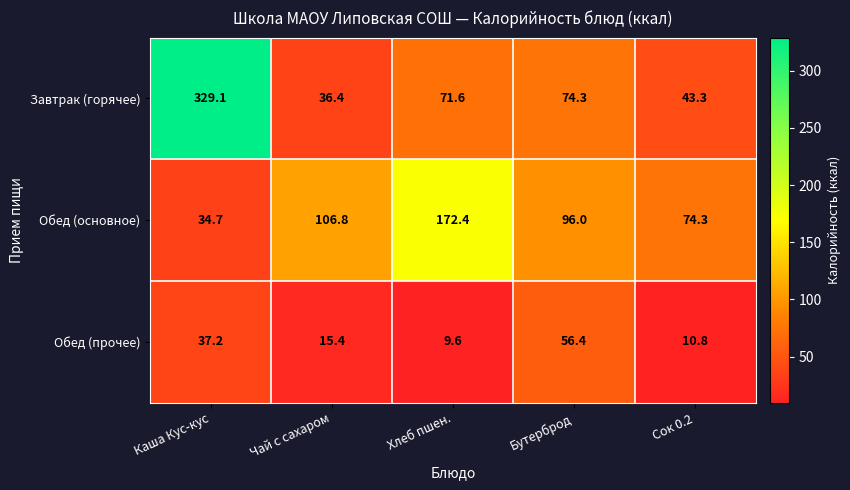

Which series has the widest spread of values?

Завтрак (горячее)